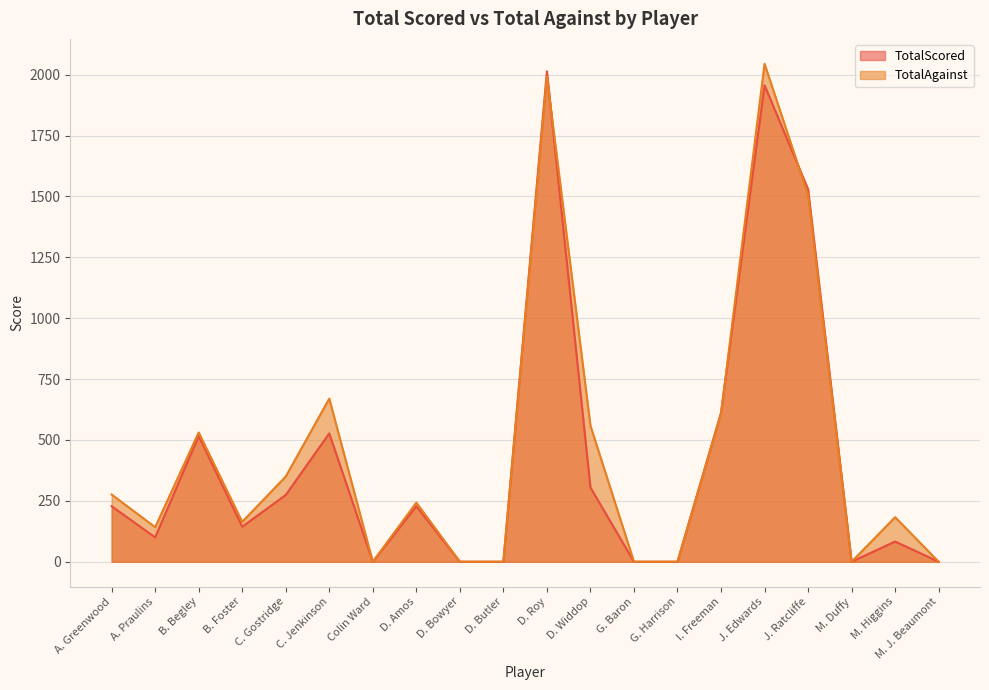

What is the maximum value for TotalAgainst?

2045